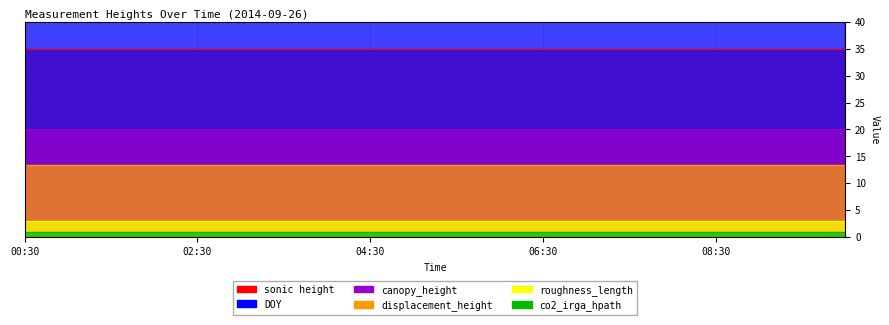

True or false: canopy_height and displacement_height intersect in this chart.

False